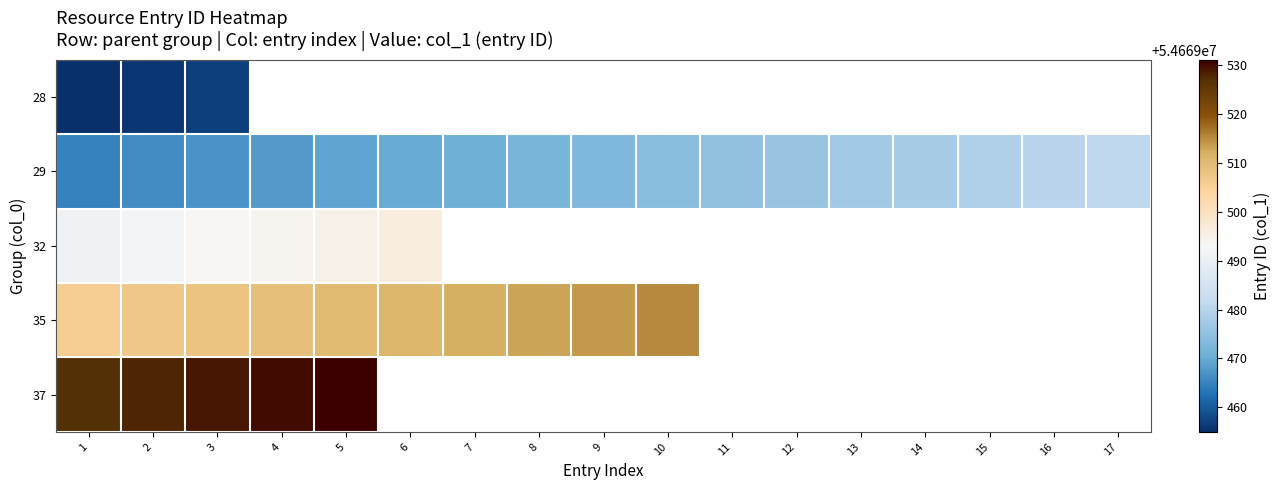

What is the minimum value for 28?

54669455.0